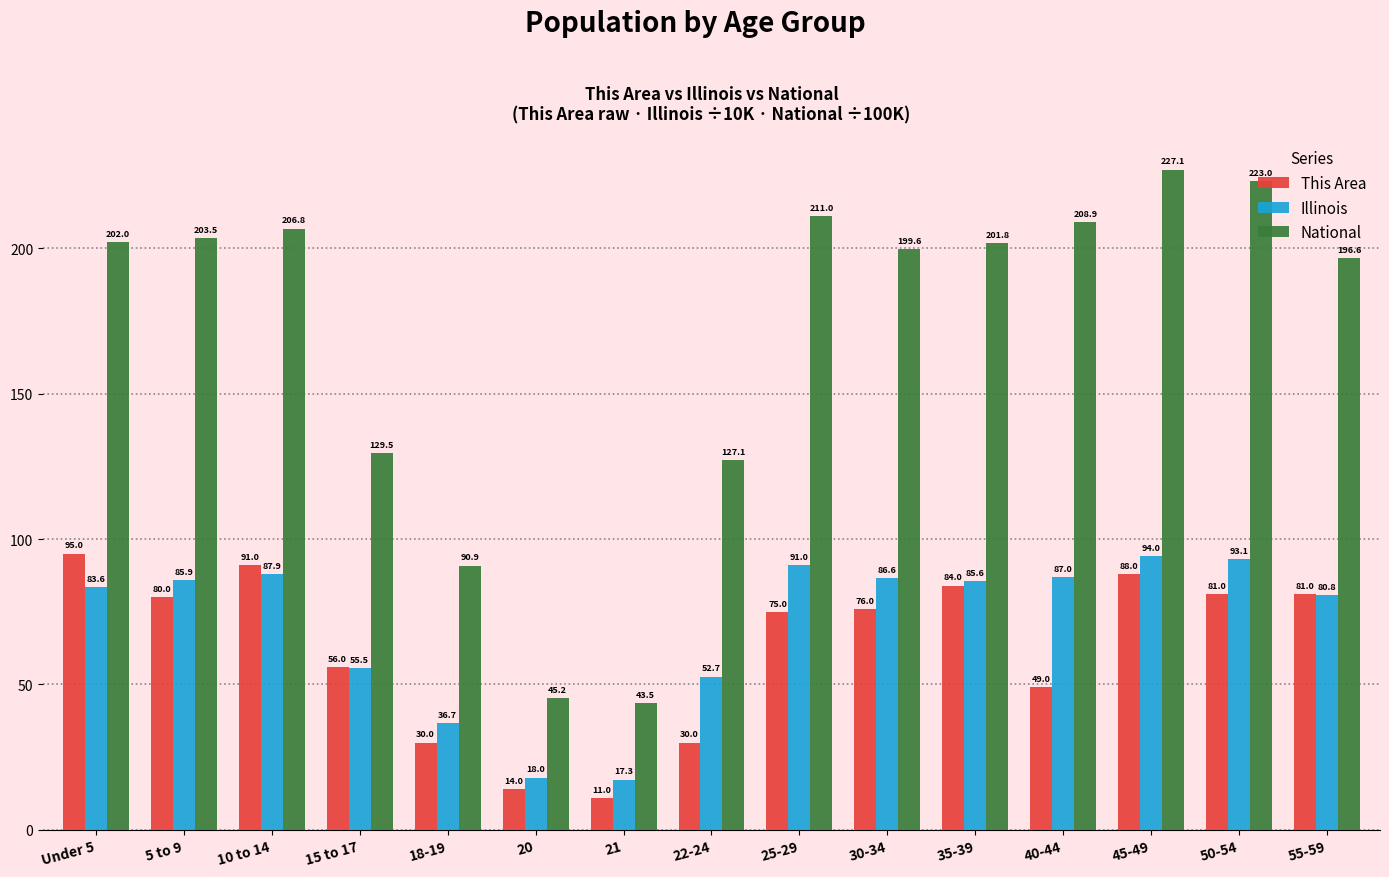

Reading left to right, what are all the values shown in this chart?

This Area: Under 5=95.0	5 to 9=80.0	10 to 14=91.0	15 to 17=56.0	18-19=30.0	20=14.0	21=11.0	22-24=30.0	25-29=75.0	30-34=76.0	35-39=84.0	40-44=49.0	45-49=88.0	50-54=81.0	55-59=81.0
Illinois: Under 5=83.6	5 to 9=85.9	10 to 14=87.9	15 to 17=55.5	18-19=36.7	20=18.0	21=17.3	22-24=52.7	25-29=91.0	30-34=86.6	35-39=85.6	40-44=87.0	45-49=94.0	50-54=93.1	55-59=80.8
National: Under 5=202.0	5 to 9=203.5	10 to 14=206.8	15 to 17=129.5	18-19=90.9	20=45.2	21=43.5	22-24=127.1	25-29=211.0	30-34=199.6	35-39=201.8	40-44=208.9	45-49=227.1	50-54=223.0	55-59=196.6